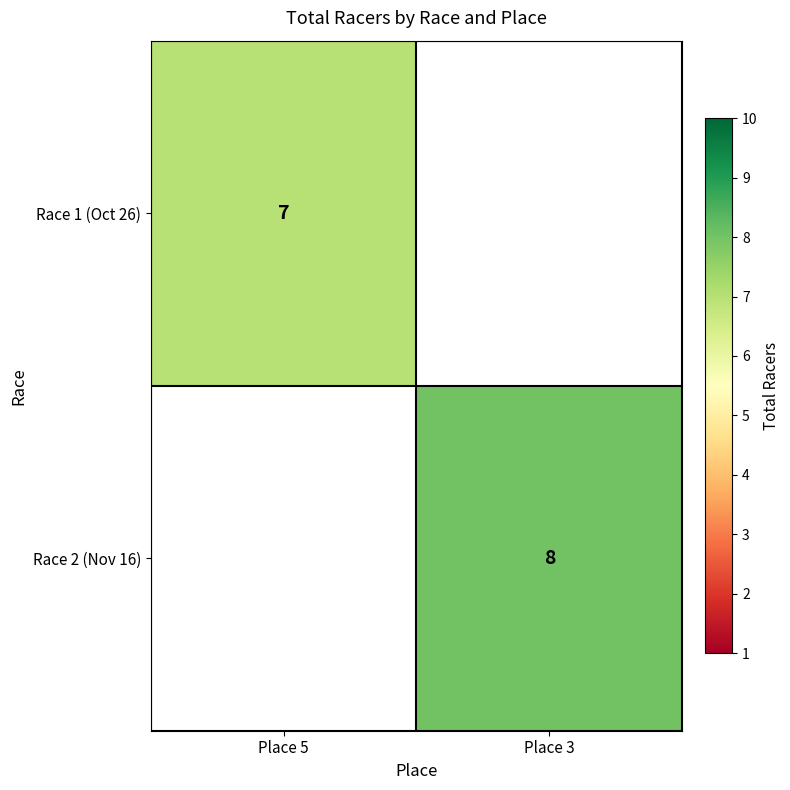

The value of Race 2 (Nov 16) at Place 3 is 4.5. True or false?

False